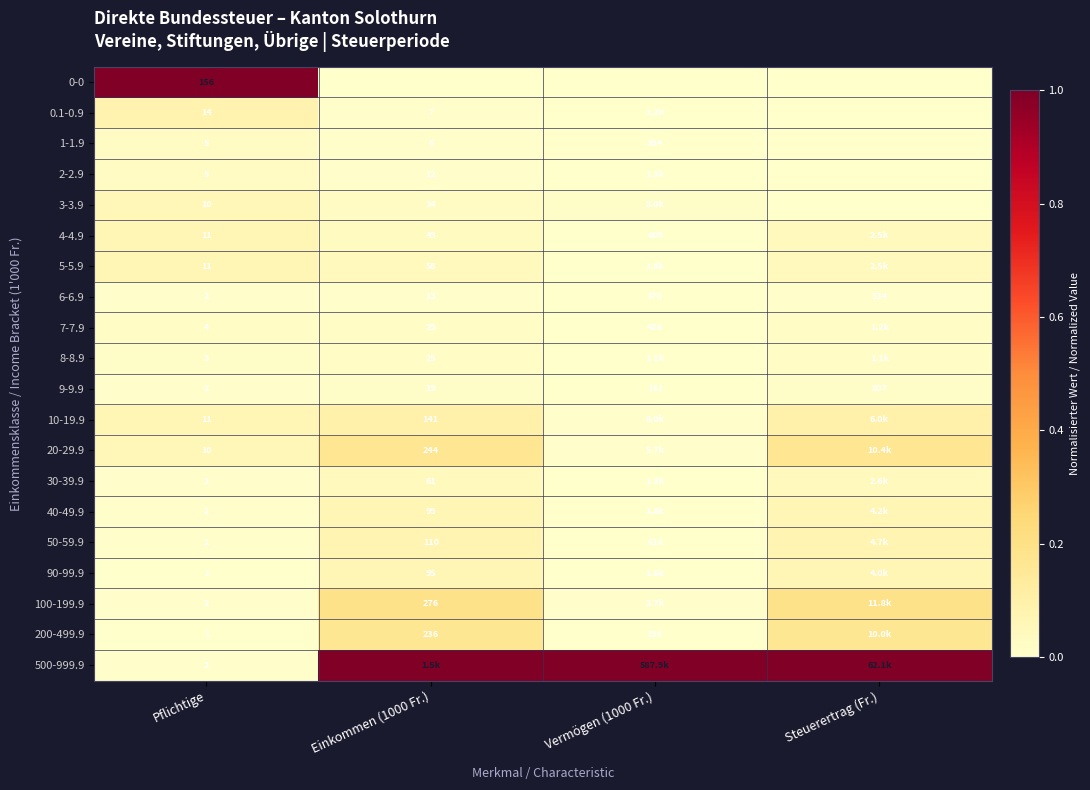

Is the value of 4-4.9 at Pflichtige greater than the value of 500-999.9 at Pflichtige?

Yes